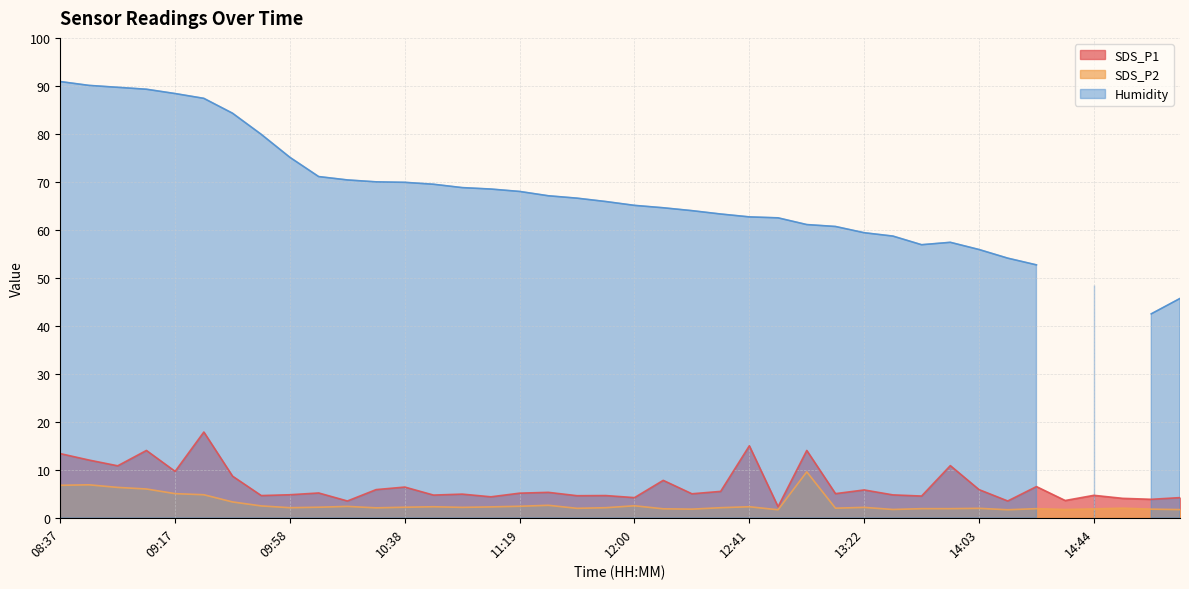

What is the sum of all SDS_P1 values?

271.6